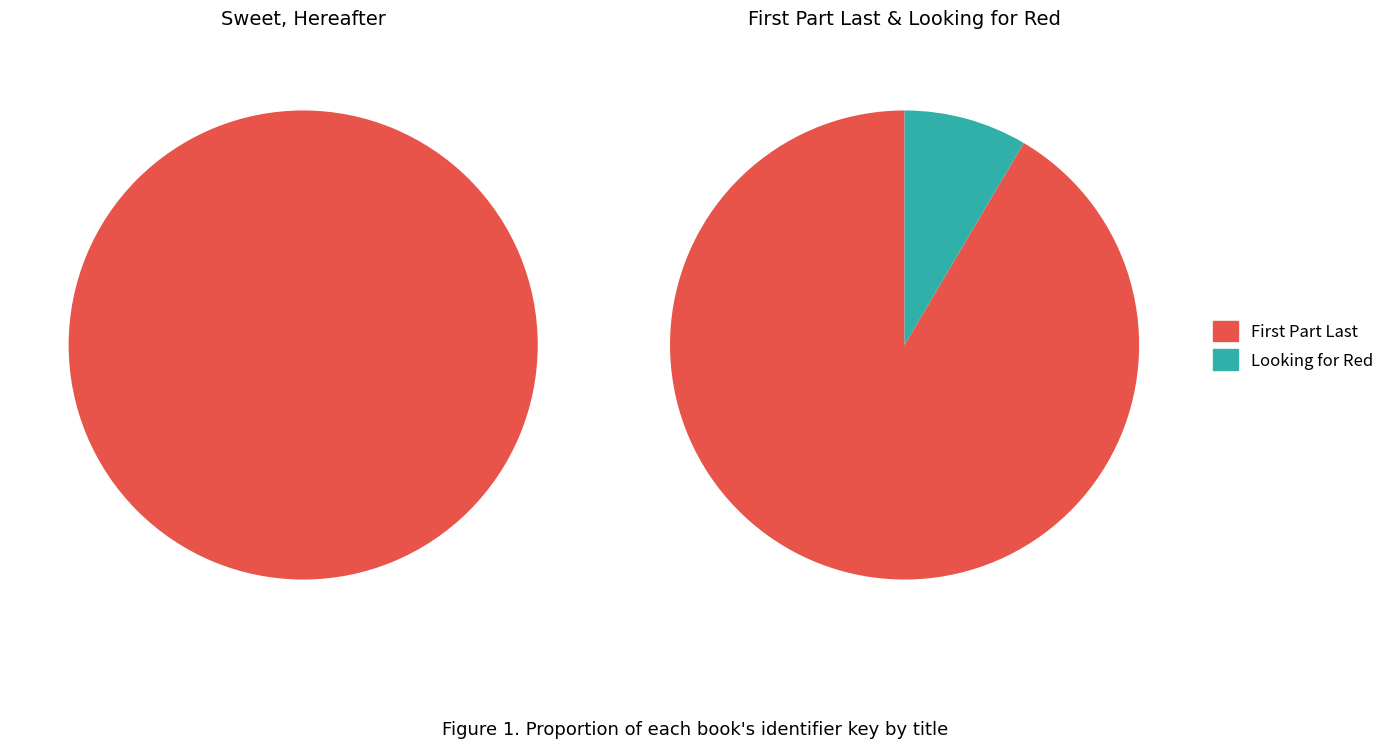

Rank the categories by value from lowest to highest.

Looking for Red, First Part Last, Sweet, Hereafter